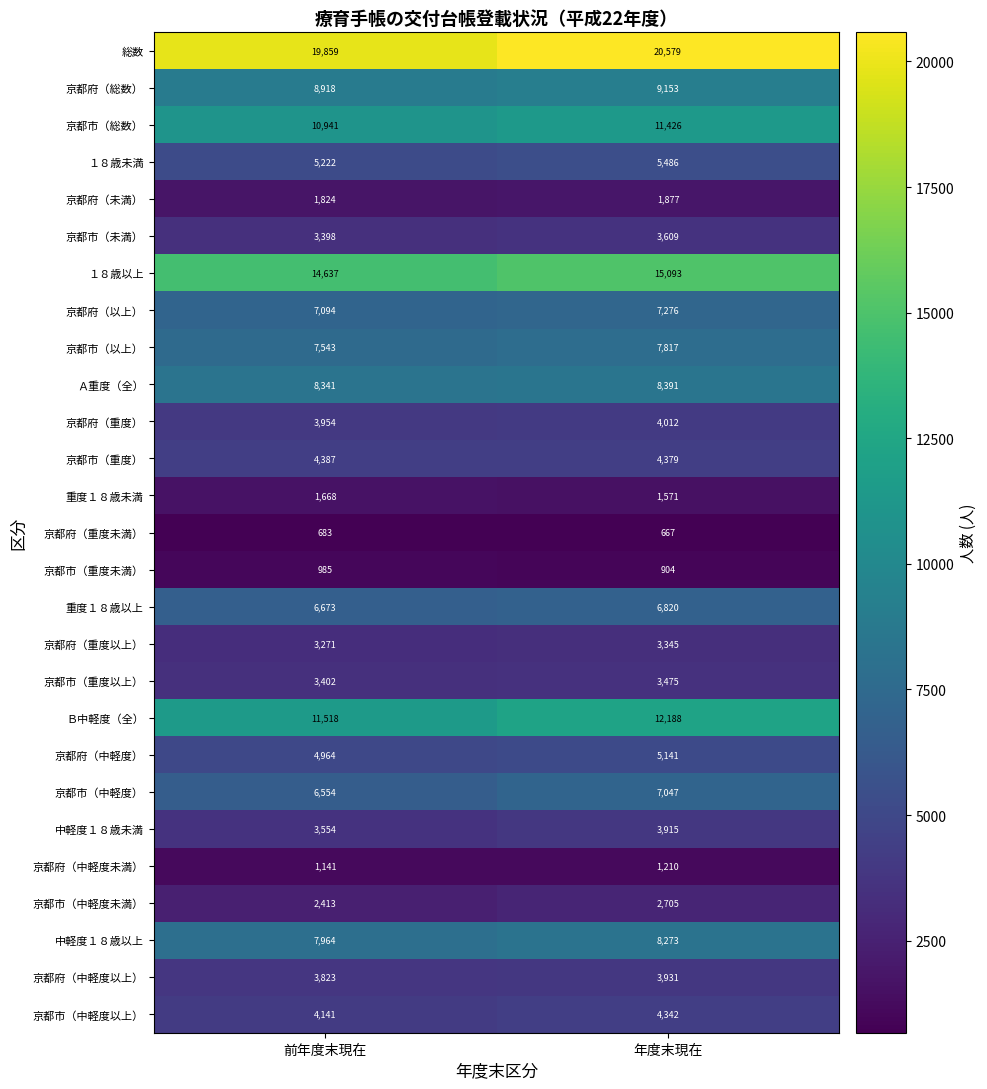

Between 前年度末現在 and 年度末現在, which series saw the biggest shift?

総数